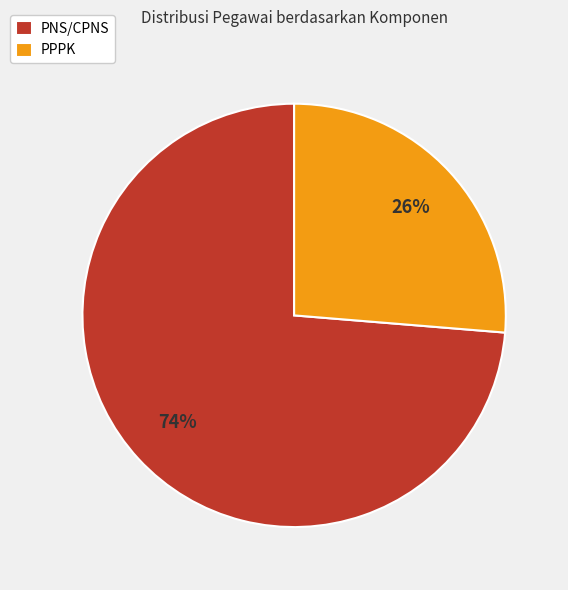

Between PPPK and PNS/CPNS, which is larger?

PNS/CPNS